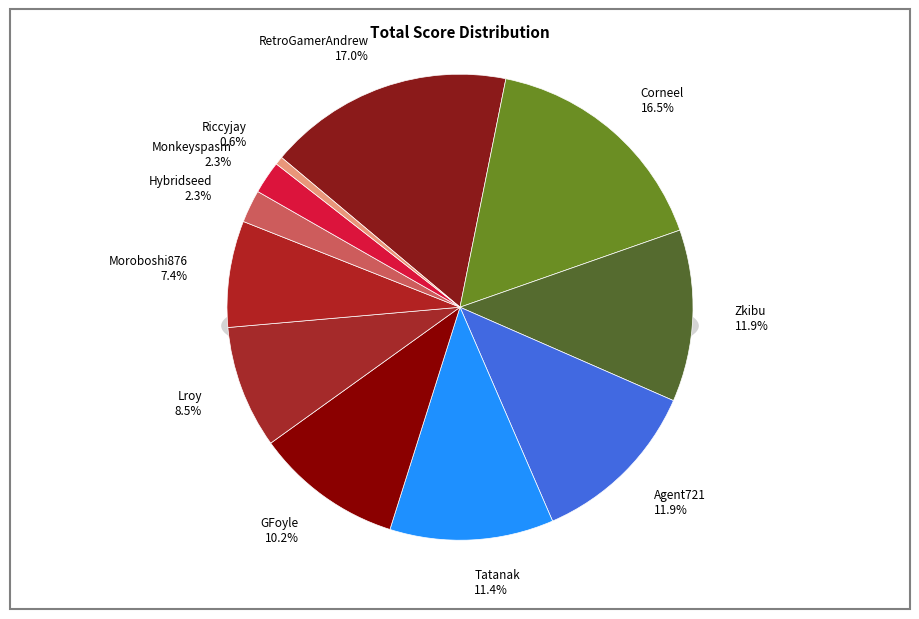

The Hybridseed slice represents 2% of the pie. True or false?

True